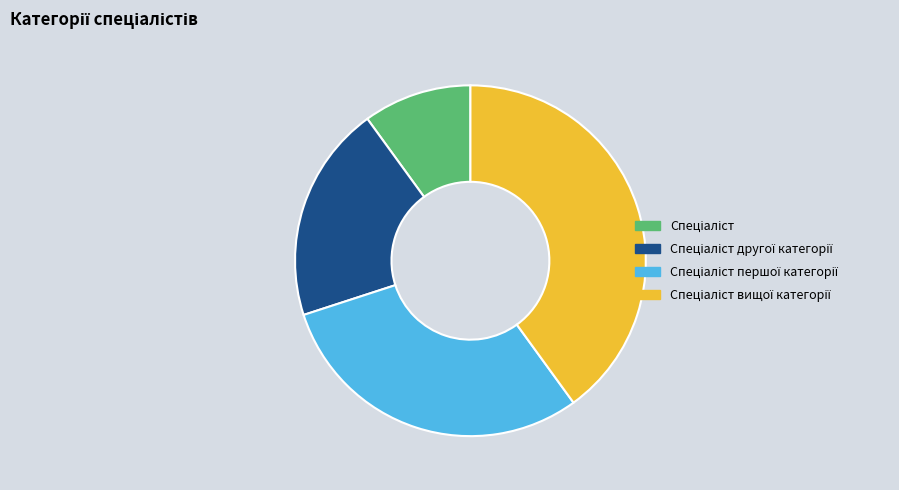

Is there any slice that represents more than half of the pie?

No